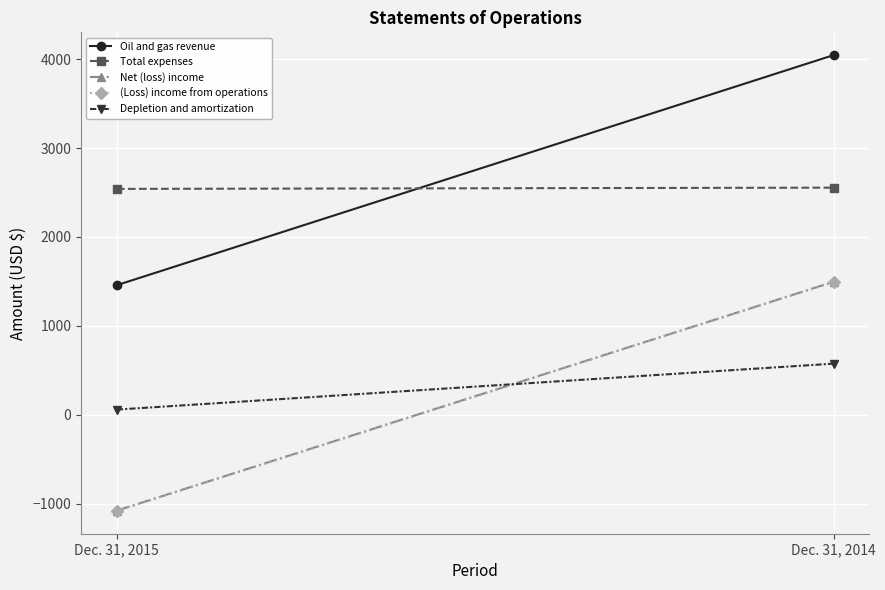

Which series changed the most between Dec. 31, 2015 and Dec. 31, 2014?

Oil and gas revenue